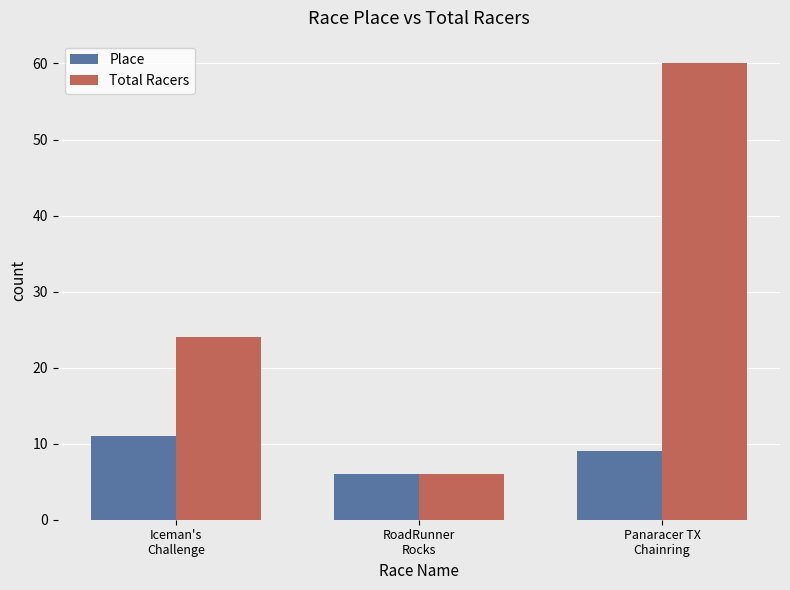

Where is Total Racers nearest to the value 33?

Iceman's
Challenge